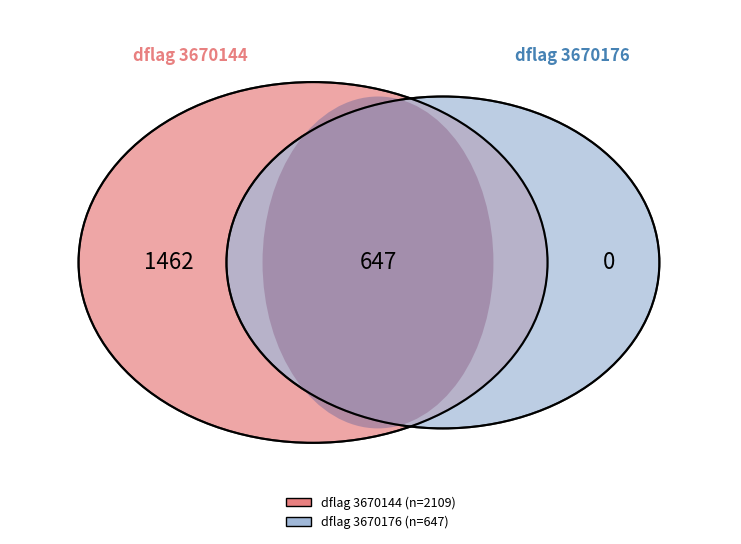

Is it true that 3670176 is 64% of the pie?

False